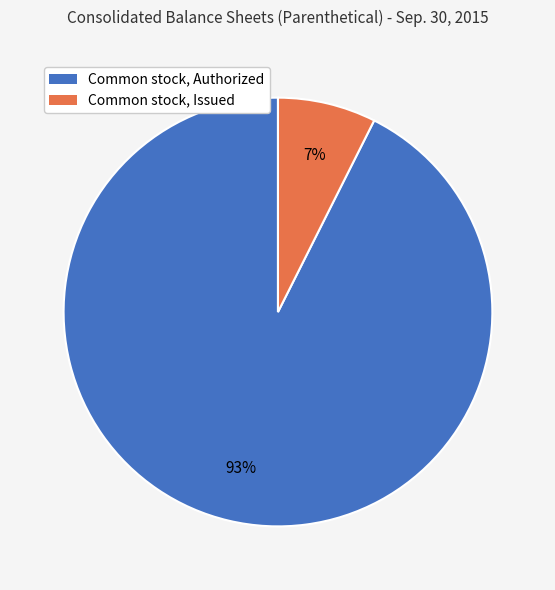

Rank the categories by value from lowest to highest.

Common stock, Issued, Common stock, Authorized